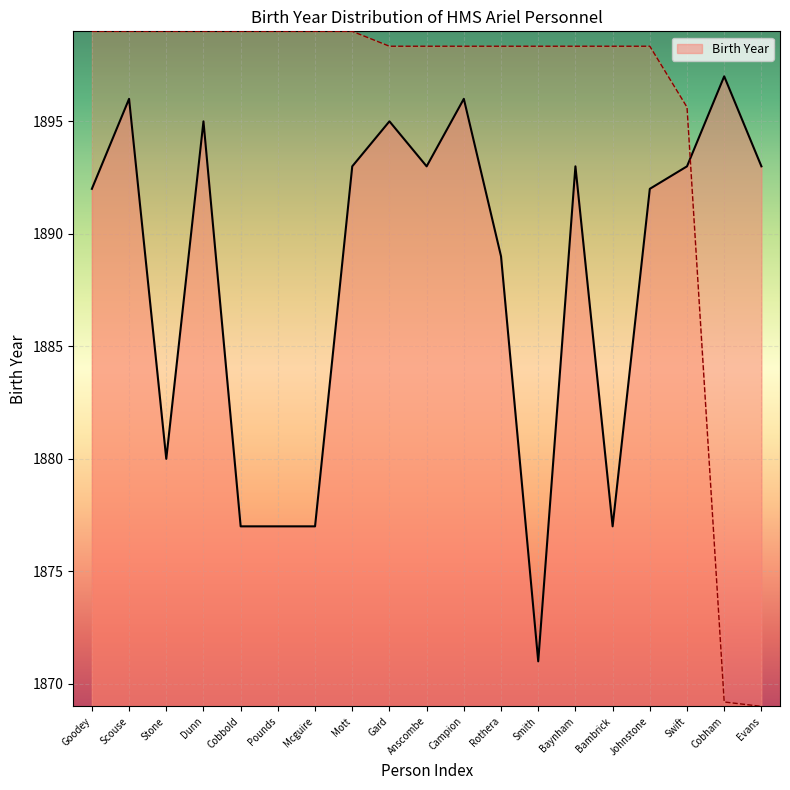

The value at Smith is 1871. True or false?

True